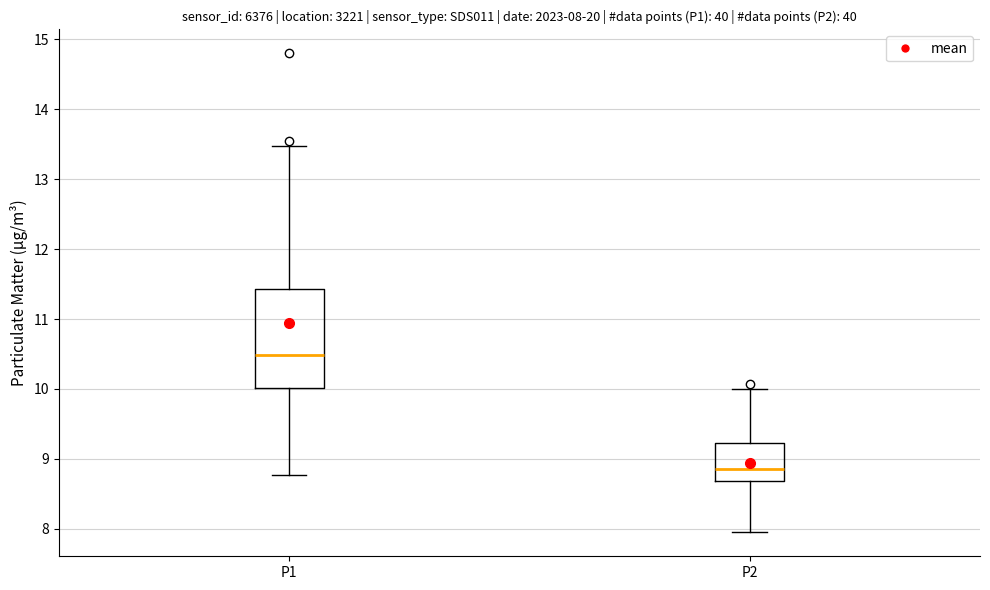

Which box's median line is the lowest?

P2